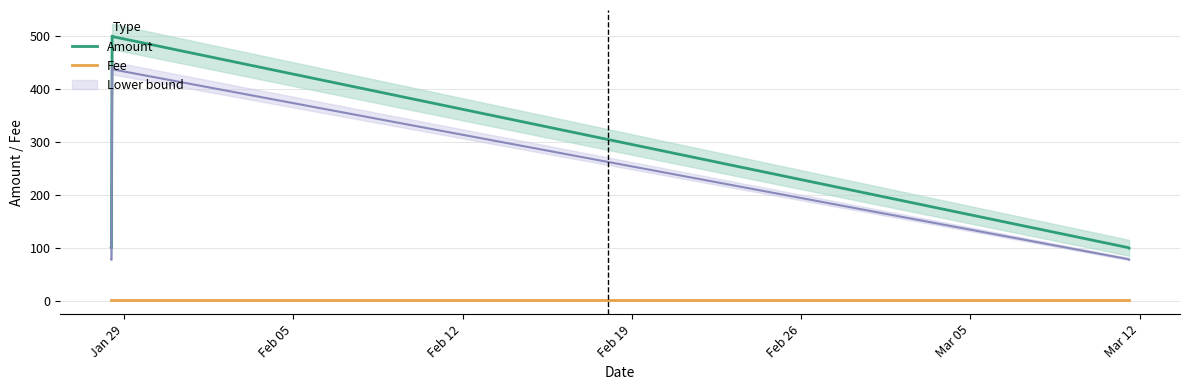

What is the lowest value of the Amount series?

99